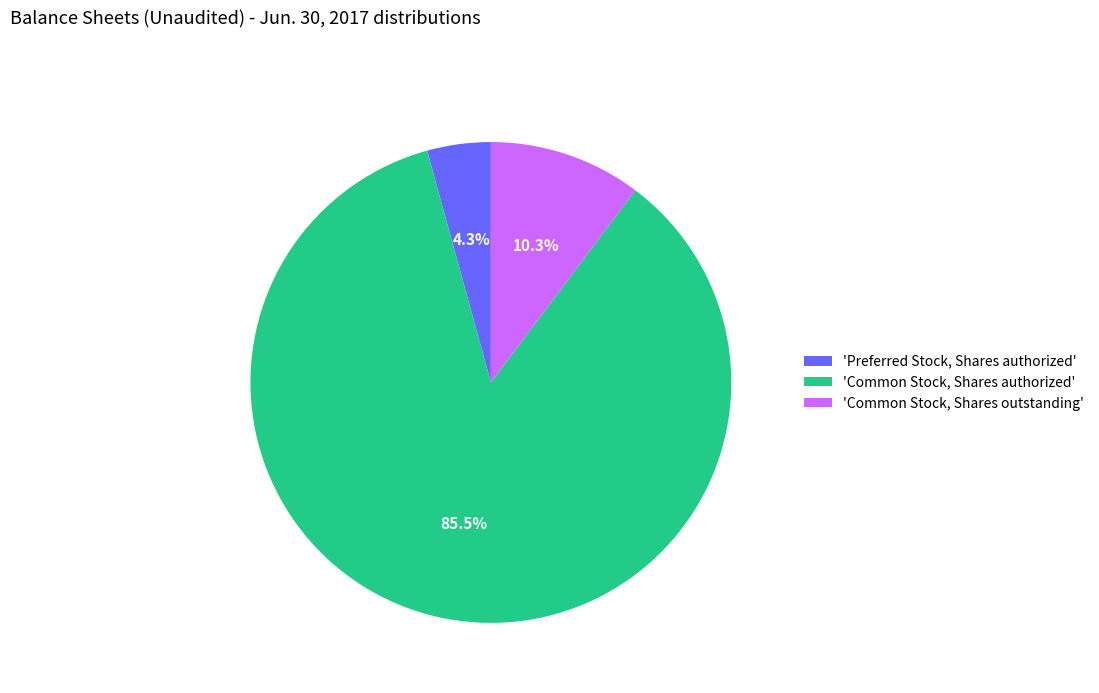

What is the majority slice?

'Common Stock, Shares authorized'